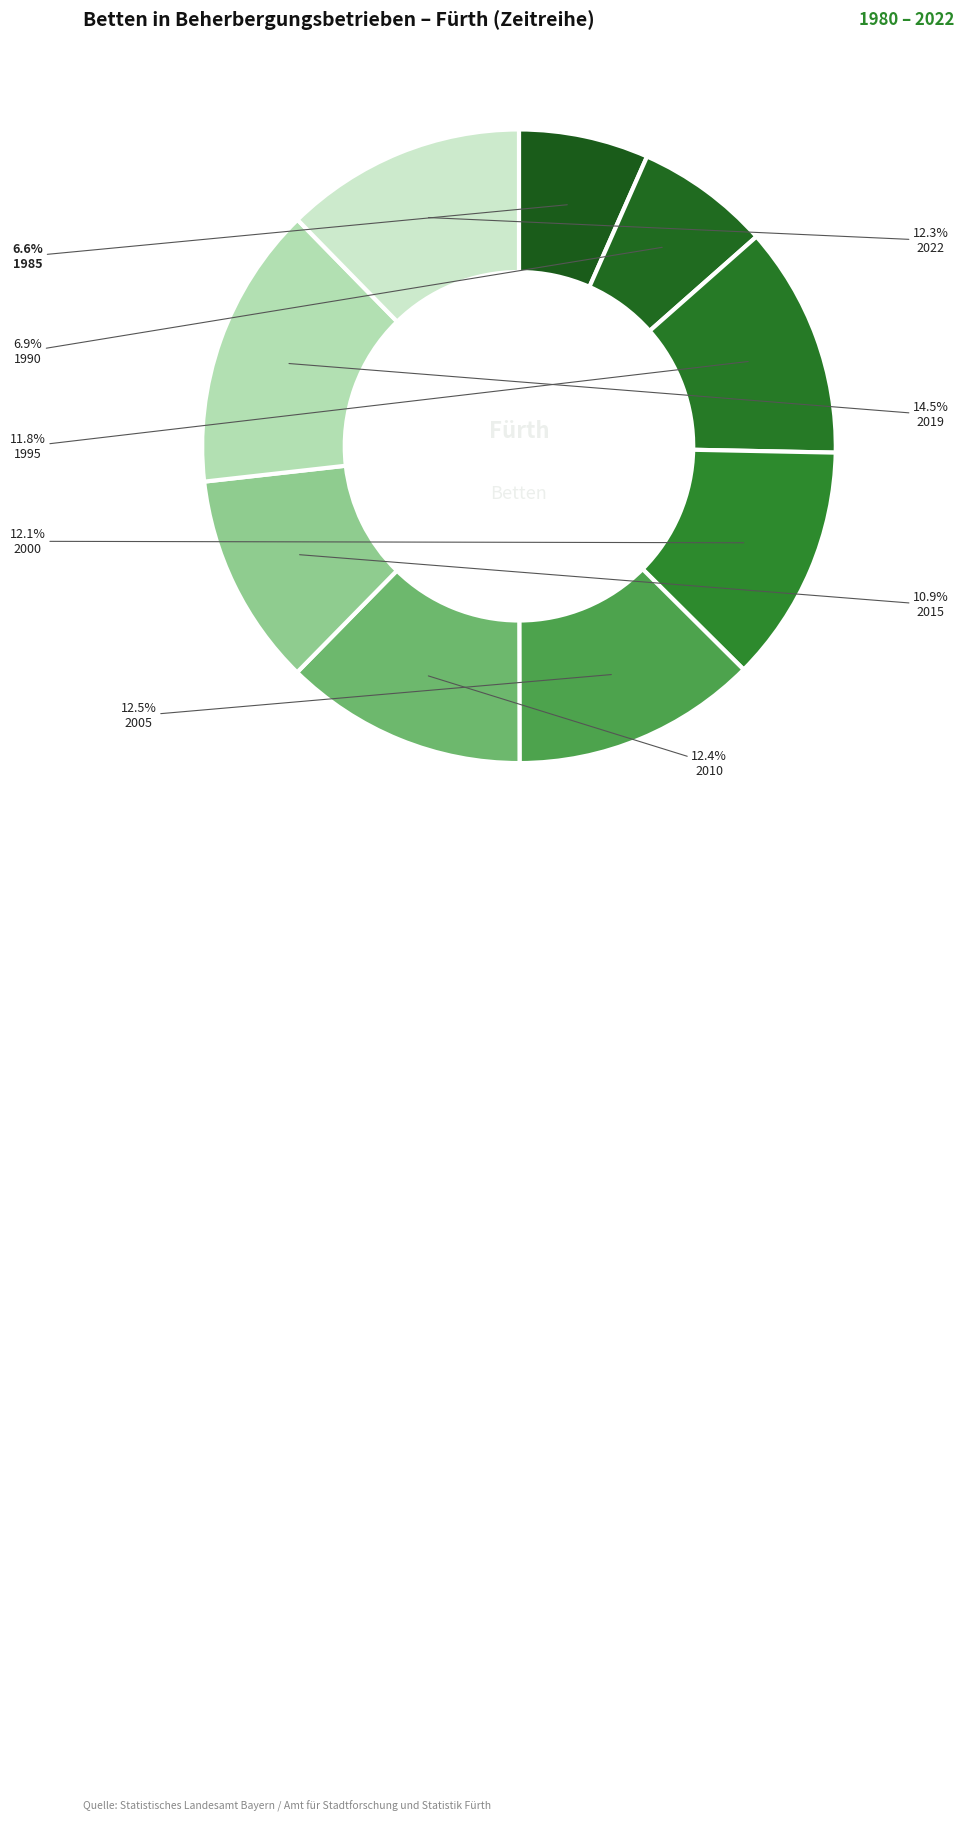

Is 2022 the majority of the pie?

No